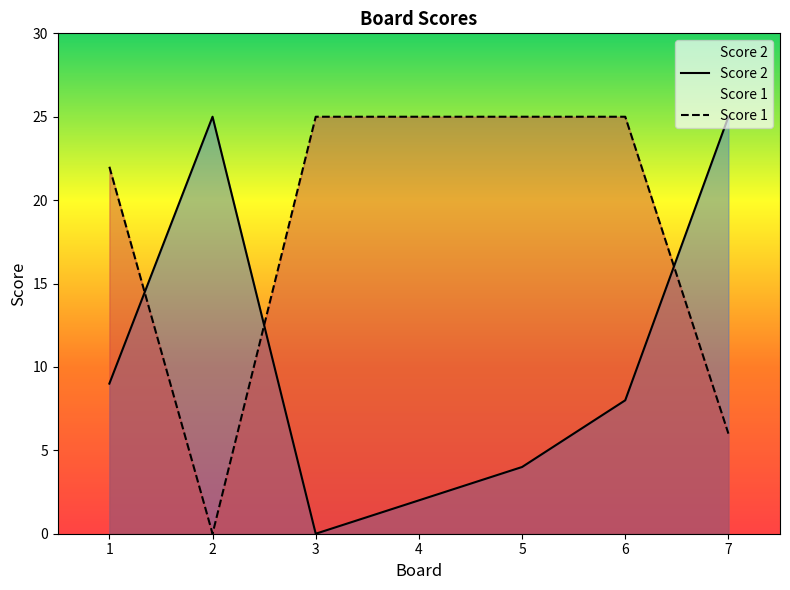

True or false: Score 1 has a value of 25 at 5.

True